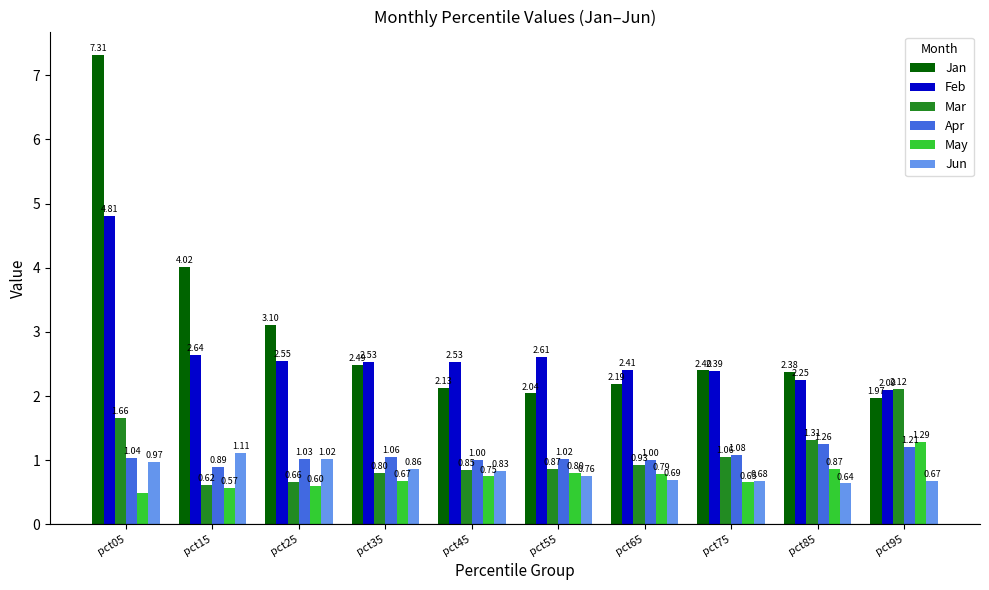

What is the difference between the maximum and minimum values in the Jan series?

5.3